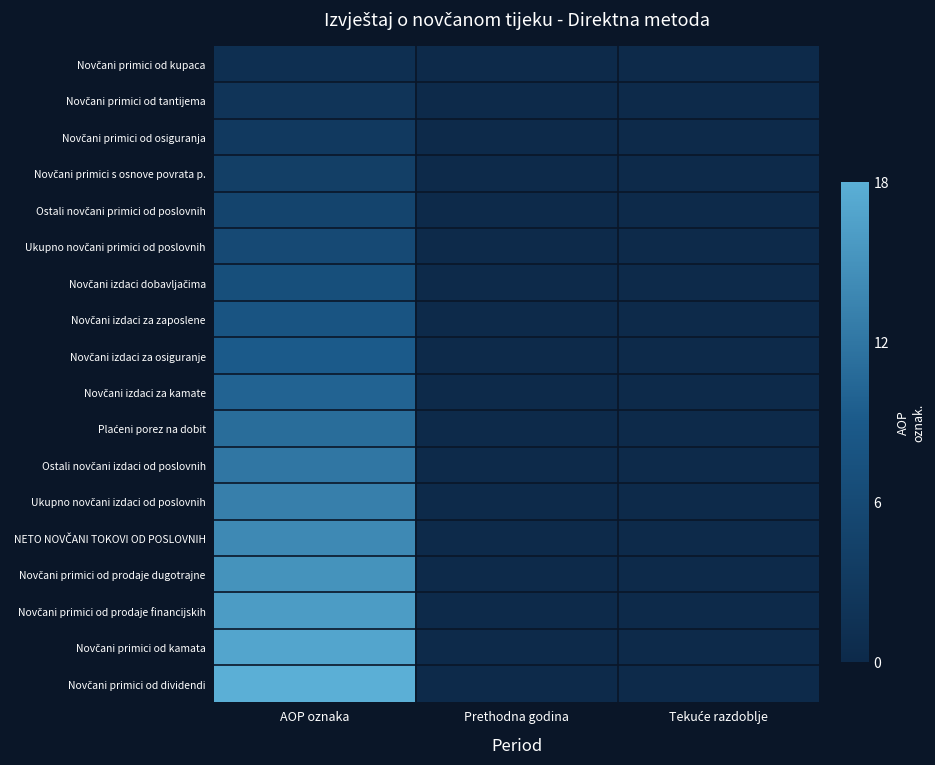

Rank the series by their maximum value, from lowest to highest.

Novčani primici od kupaca, Novčani primici od tantijema, Novčani primici od osiguranja, Novčani primici s osnove povrata p., Ostali novčani primici od poslovnih, Ukupno novčani primici od poslovnih, Novčani izdaci dobavljačima, Novčani izdaci za zaposlene, Novčani izdaci za osiguranje, Novčani izdaci za kamate, Plaćeni porez na dobit, Ostali novčani izdaci od poslovnih, Ukupno novčani izdaci od poslovnih, NETO NOVČANI TOKOVI OD POSLOVNIH, Novčani primici od prodaje dugotrajne, Novčani primici od prodaje financijskih, Novčani primici od kamata, Novčani primici od dividendi